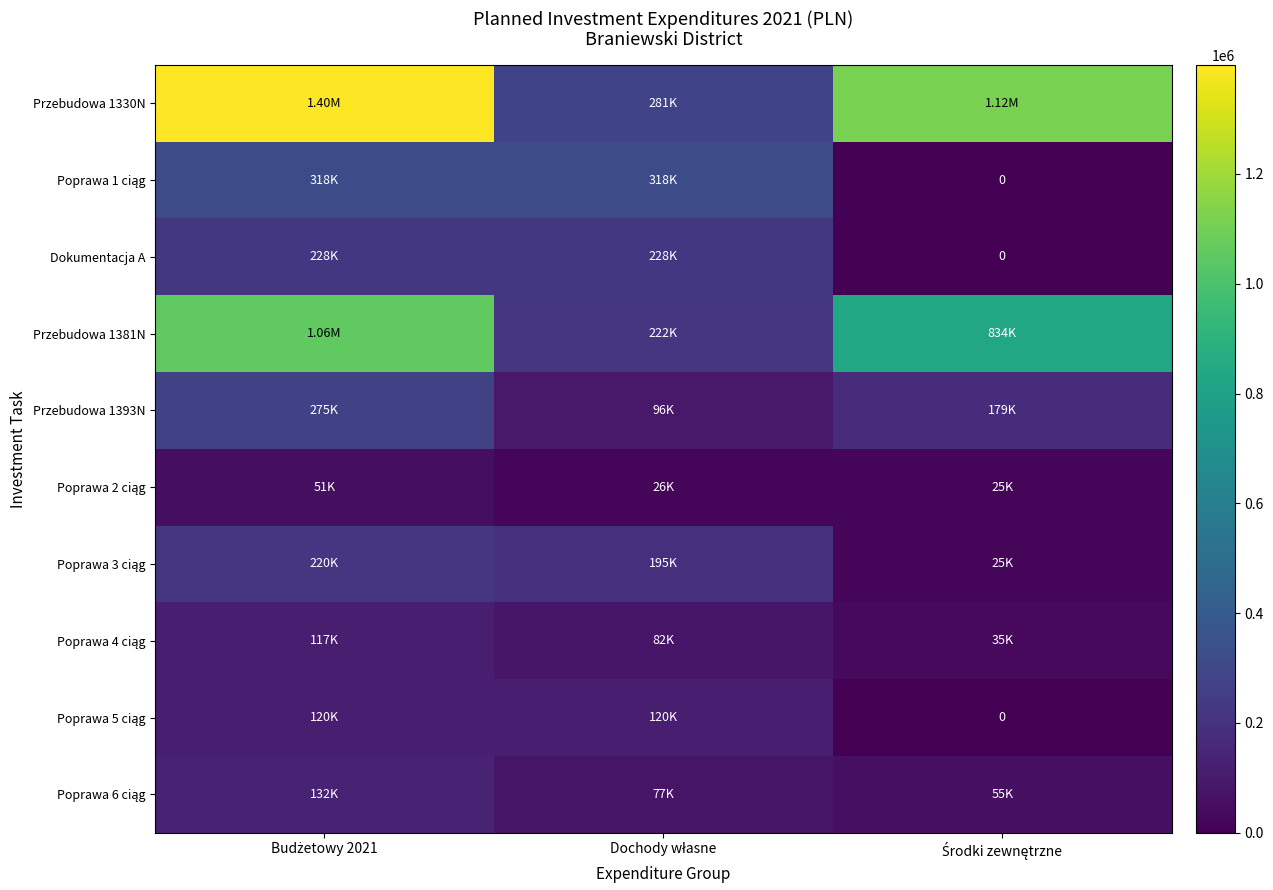

What is the total value across all series at Budżetowy 2021?

3915814